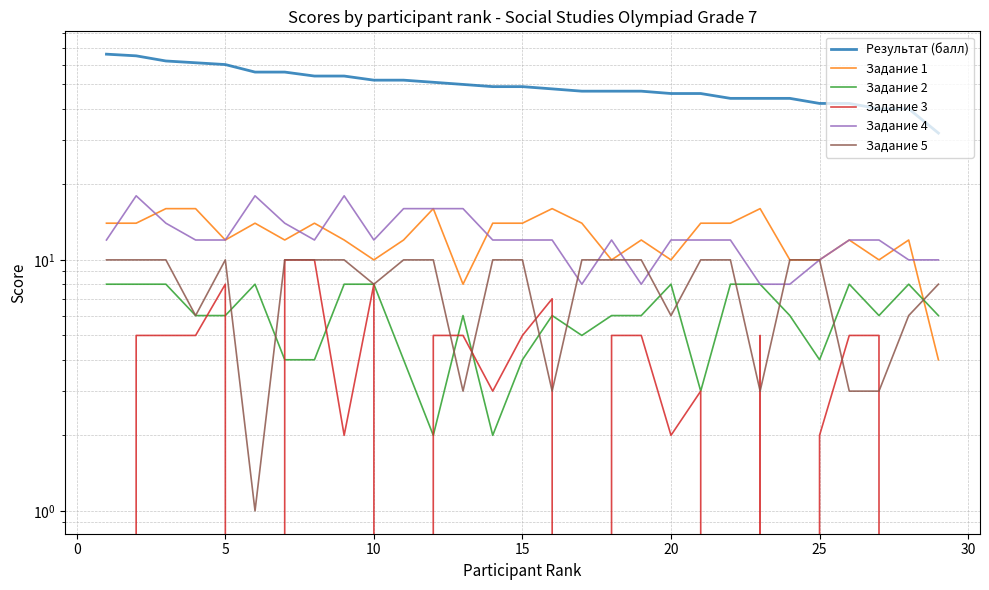

Is it true that Задание 3 equals -6 at 28?

False